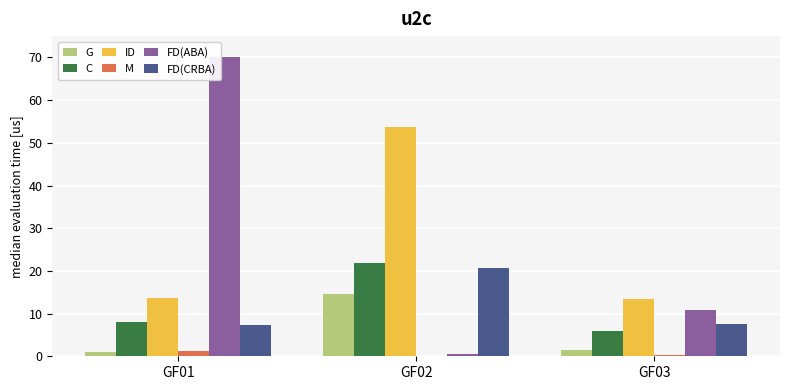

Which label corresponds to the largest value in the chart?

GF01